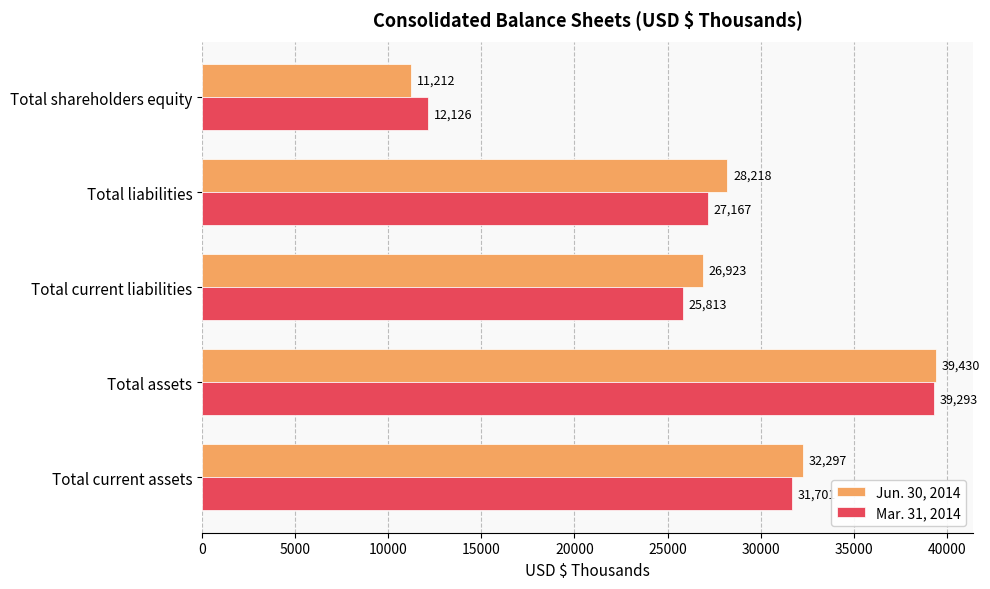

At how many categories does at least one series exceed 31574?

2